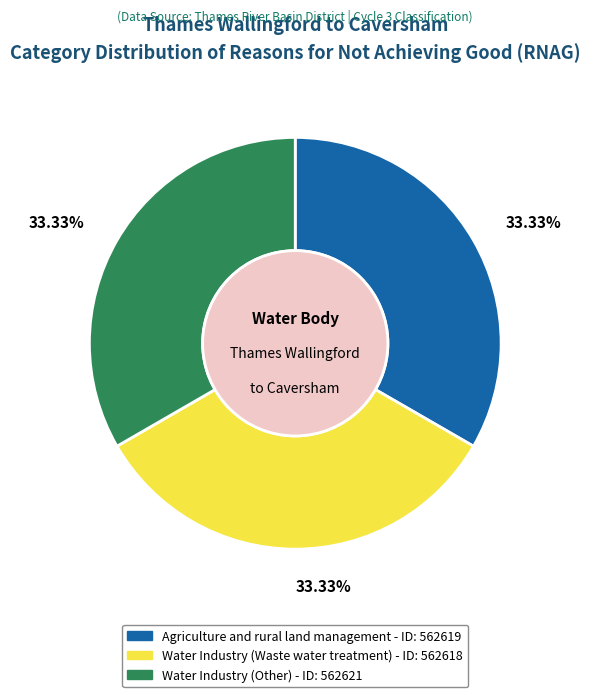

To the nearest percent, what is the combined percentage of Water Industry (Waste water treatment) and Agriculture and rural land management?

67%